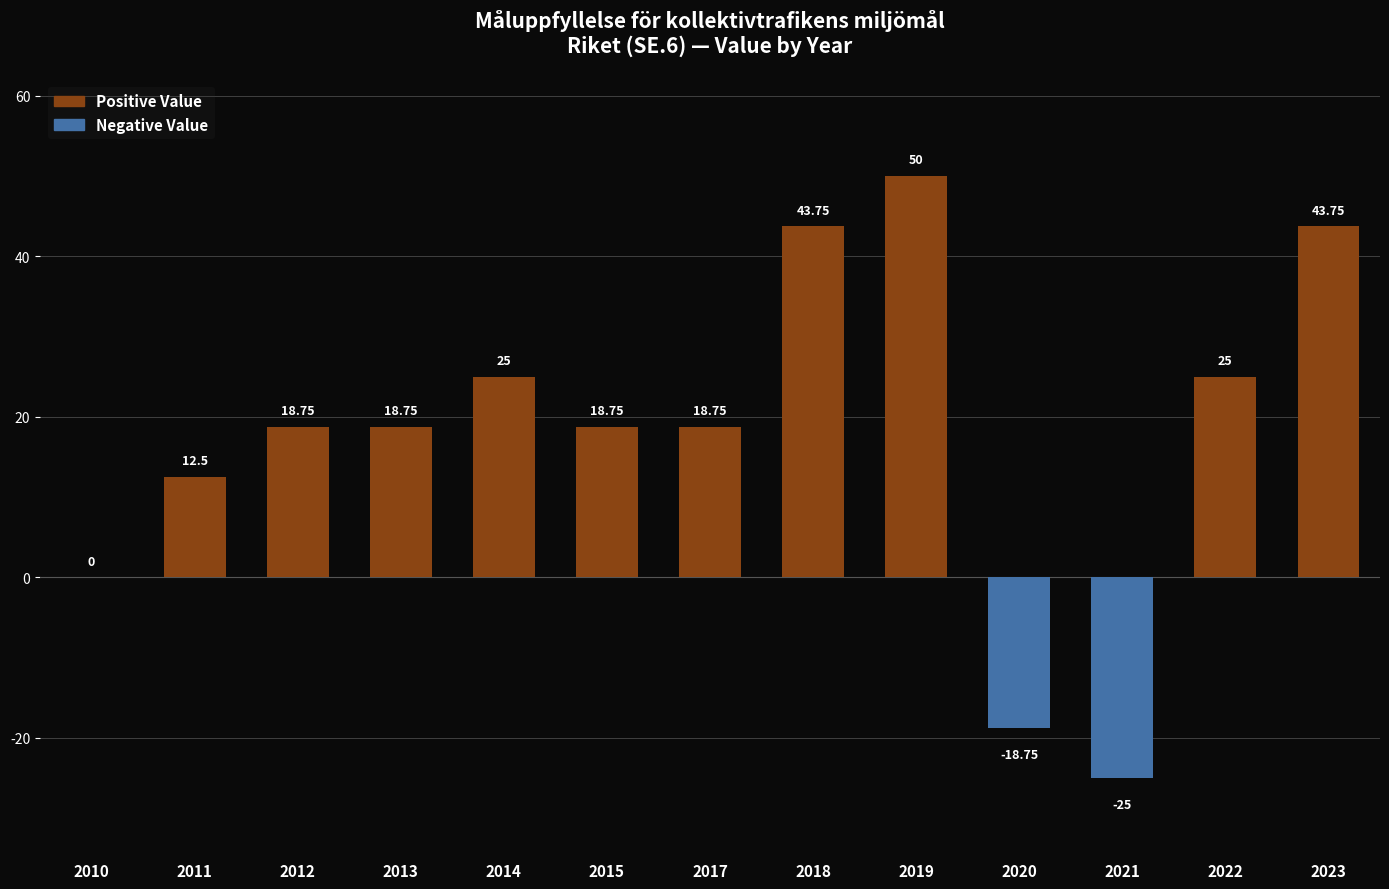

What is the total value across all series at 2015?

18.8